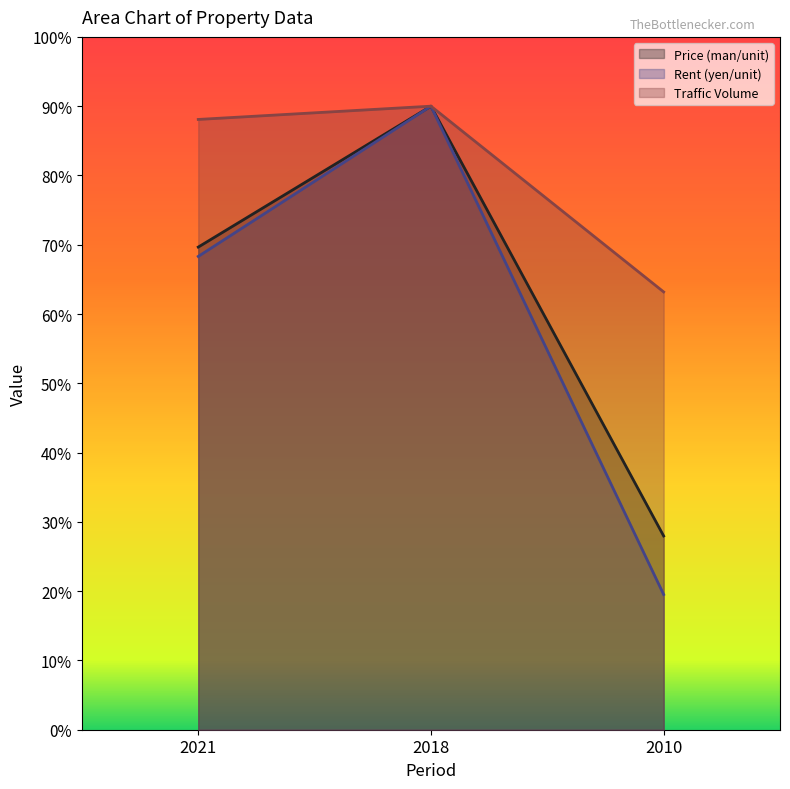

The Traffic Volume series shows 9000.0 at 2018. True or false?

True